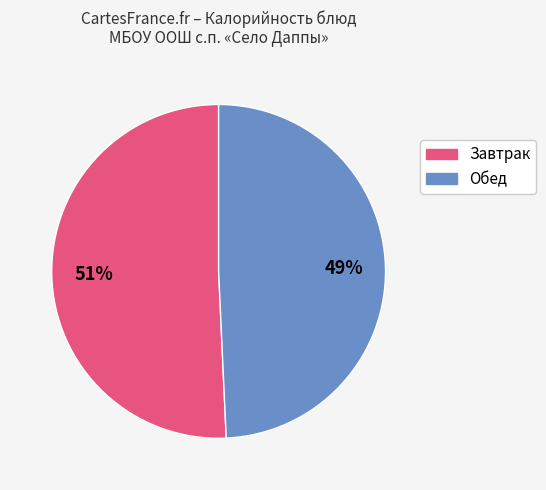

To the nearest percent, what is the average slice percentage?

50%